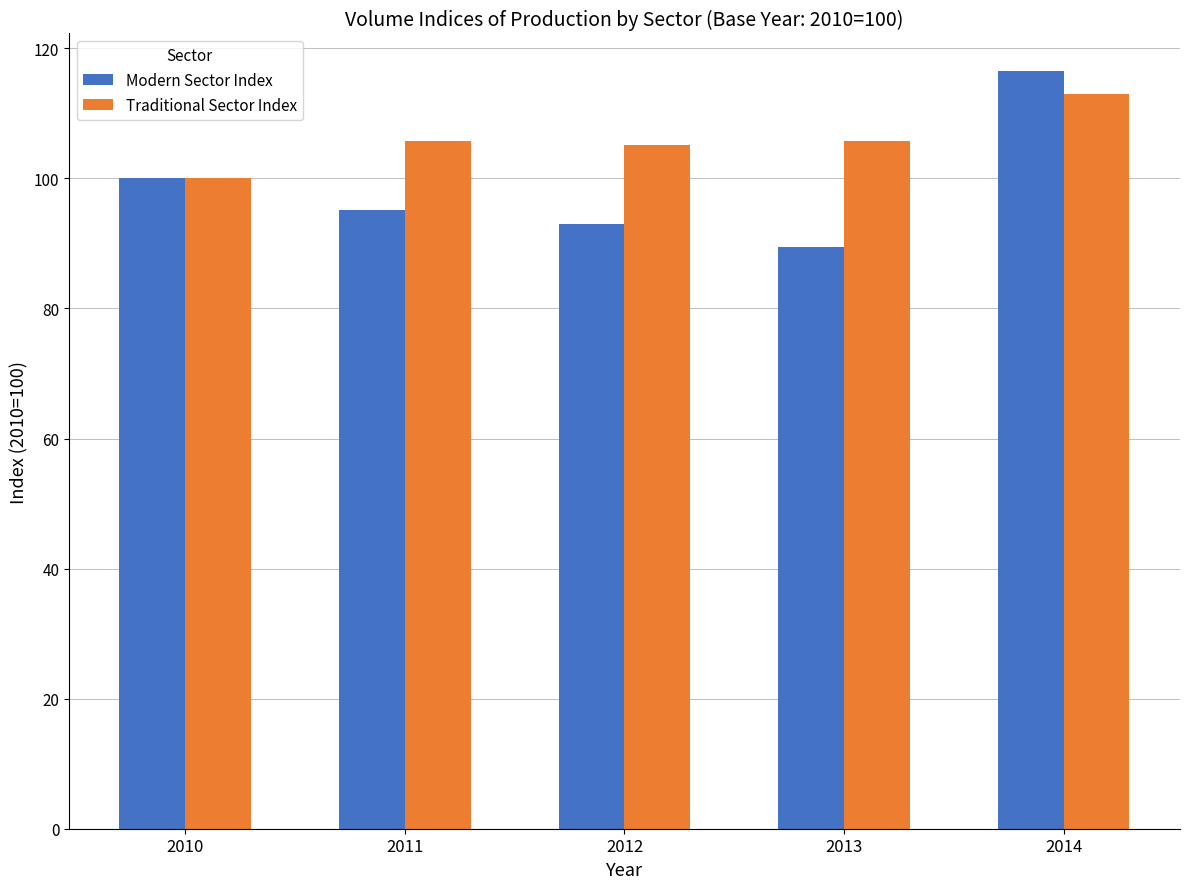

What is the difference between the highest and lowest values at 2011?

10.7